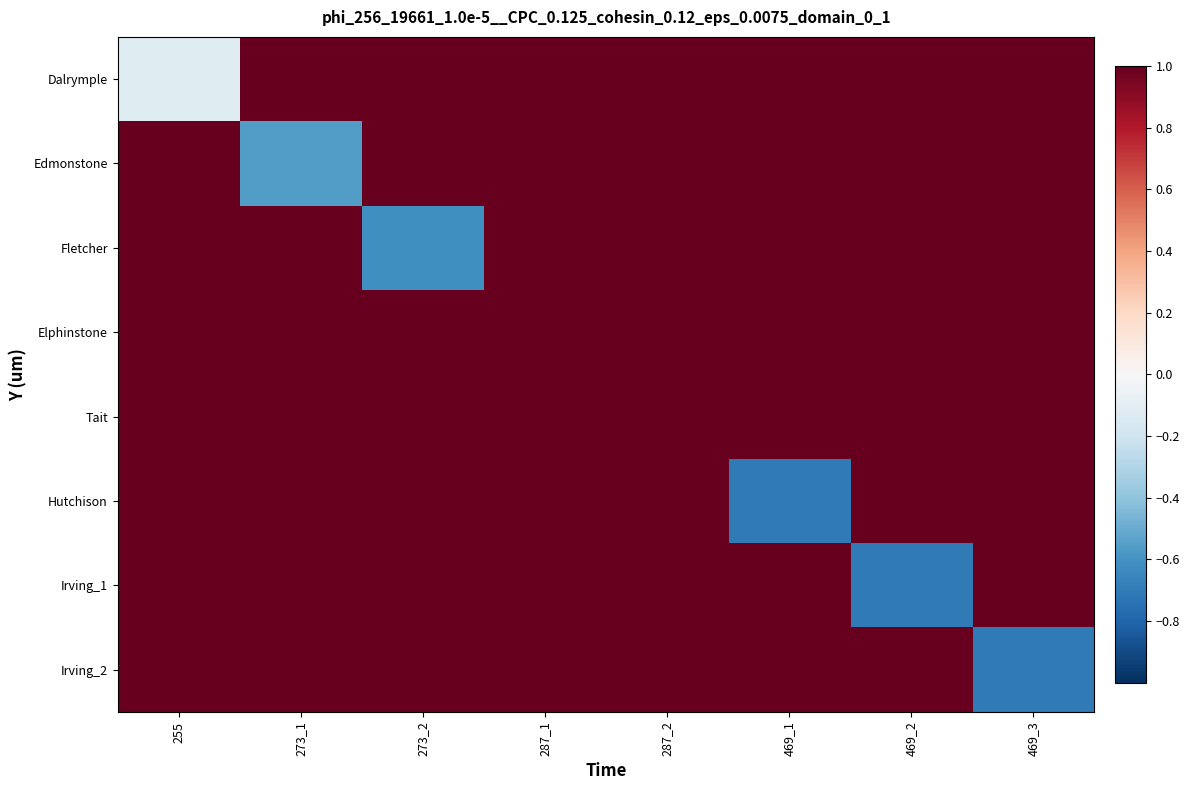

What is the total value across all series at 255?

6.9